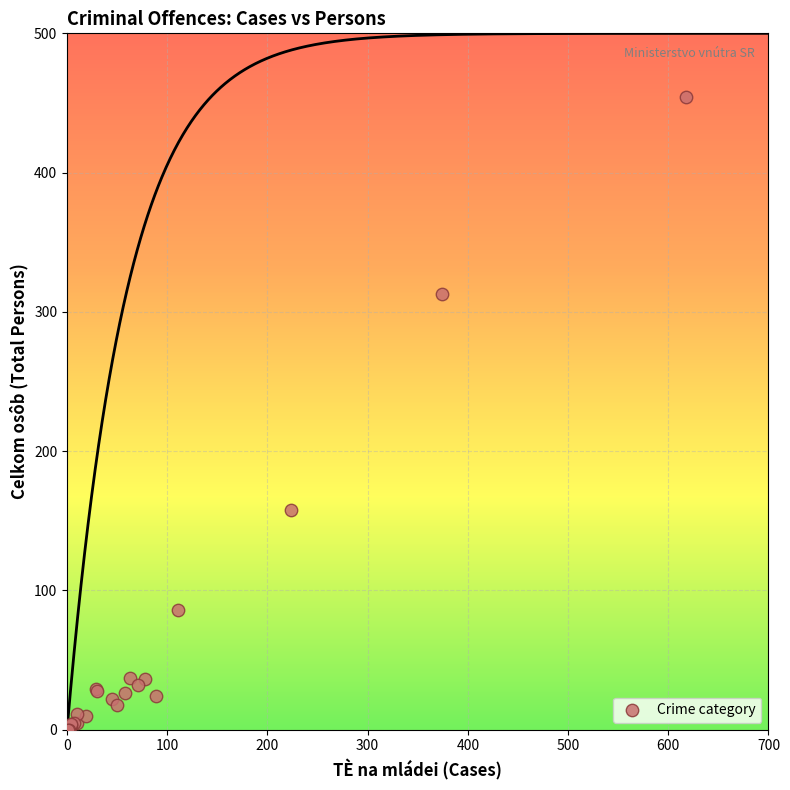

What Y value in the scatter plot is closest to 227?

158